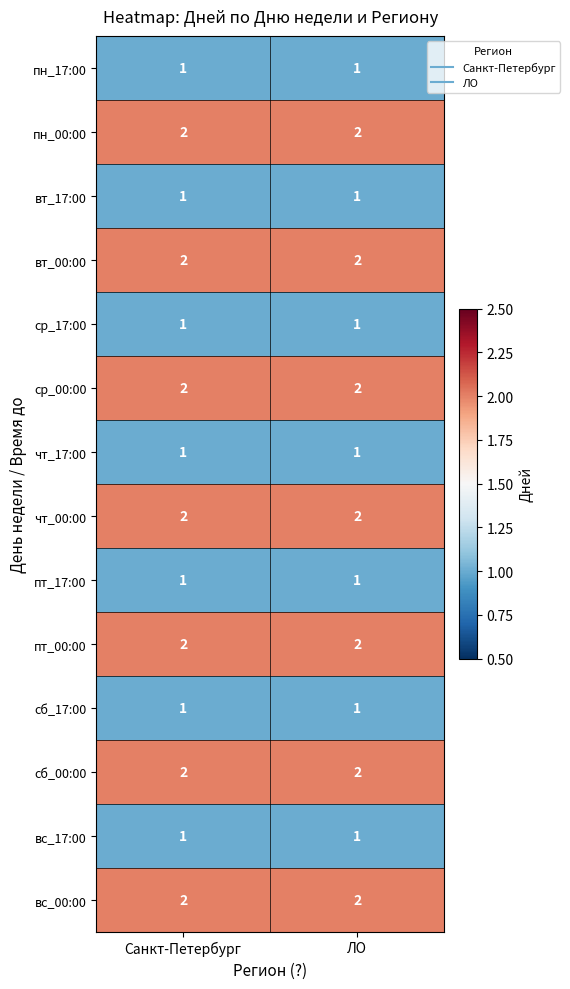

At how many categories does at least one series exceed 1?

2